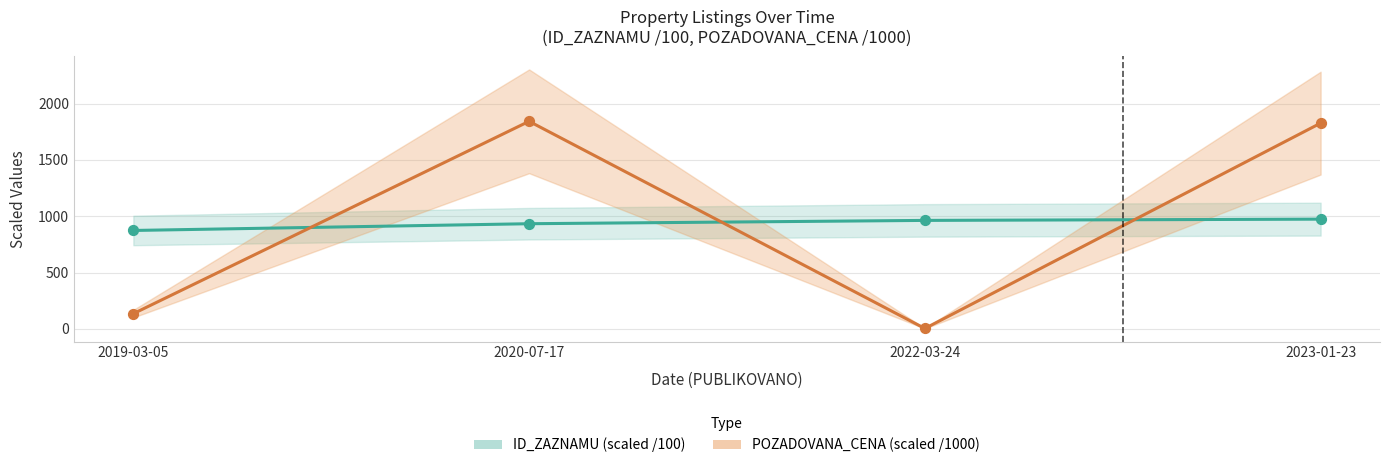

Which series reaches the minimum Y coordinate?

POZADOVANA_CENA (scaled /1000)